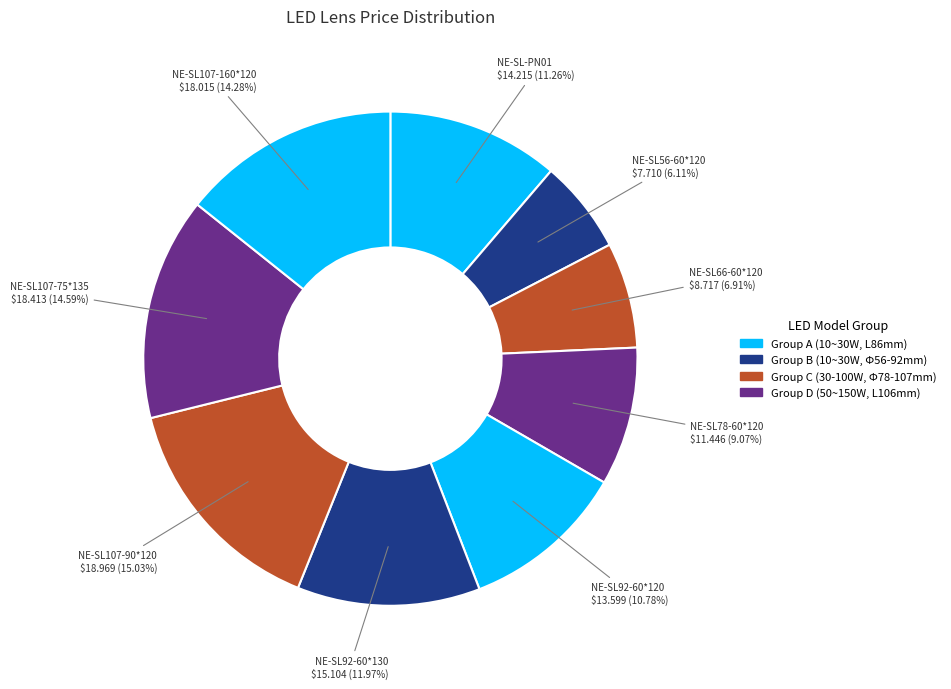

Count the number of slices in the pie.

9